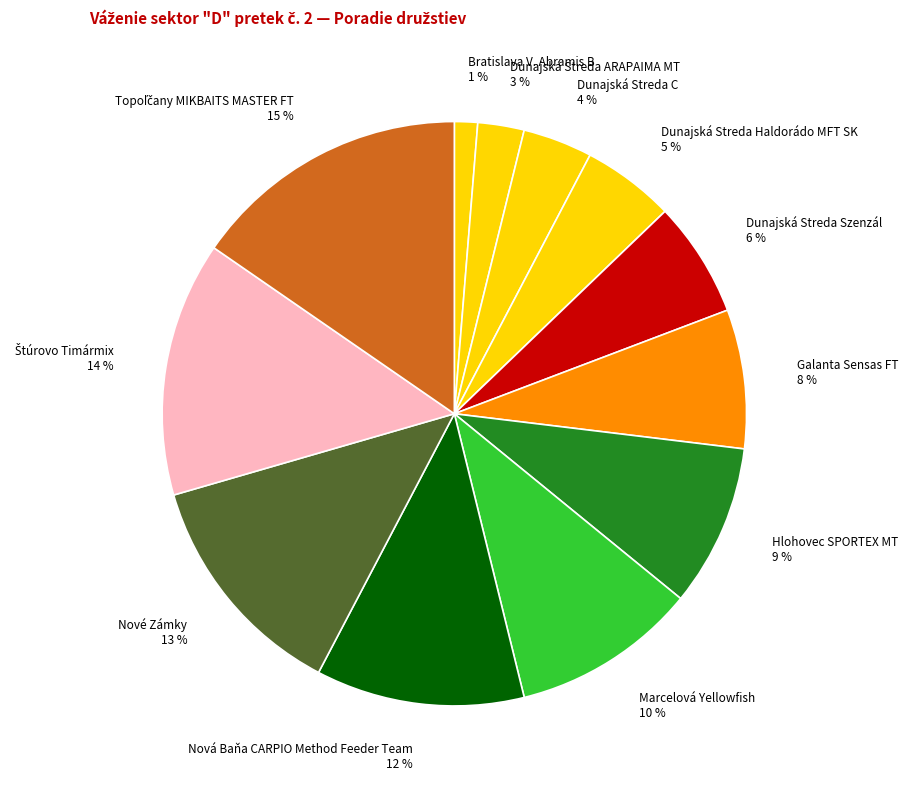

Which has a higher value, Dunajská Streda Haldorádo MFT SK or Bratislava V. Abramis B?

Dunajská Streda Haldorádo MFT SK